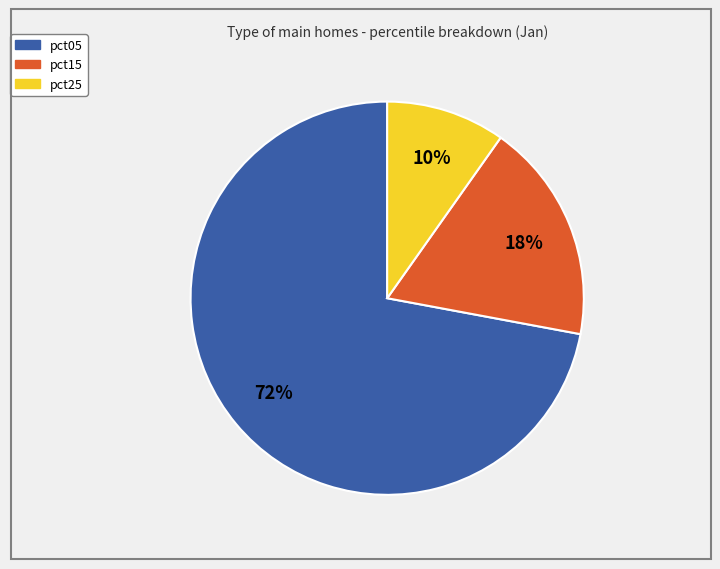

To the nearest percent, what is the difference between the largest and smallest slice percentages?

62%